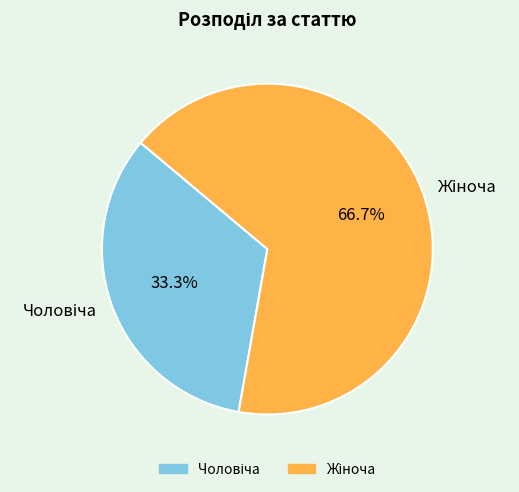

Does any single category account for the majority?

Yes